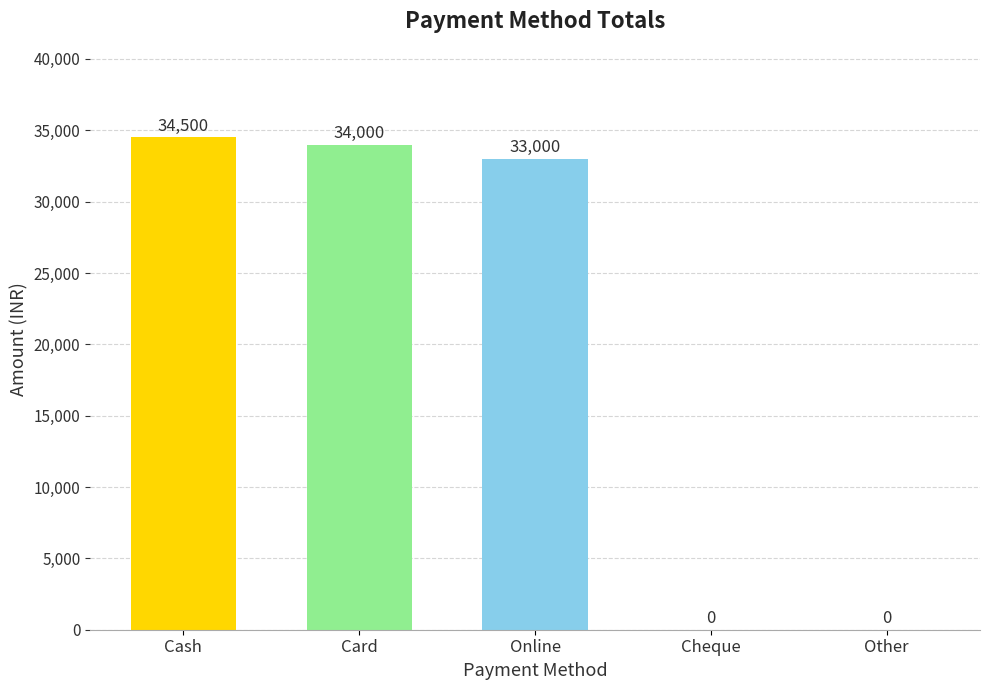

What is the minimum value shown in the chart?

33000